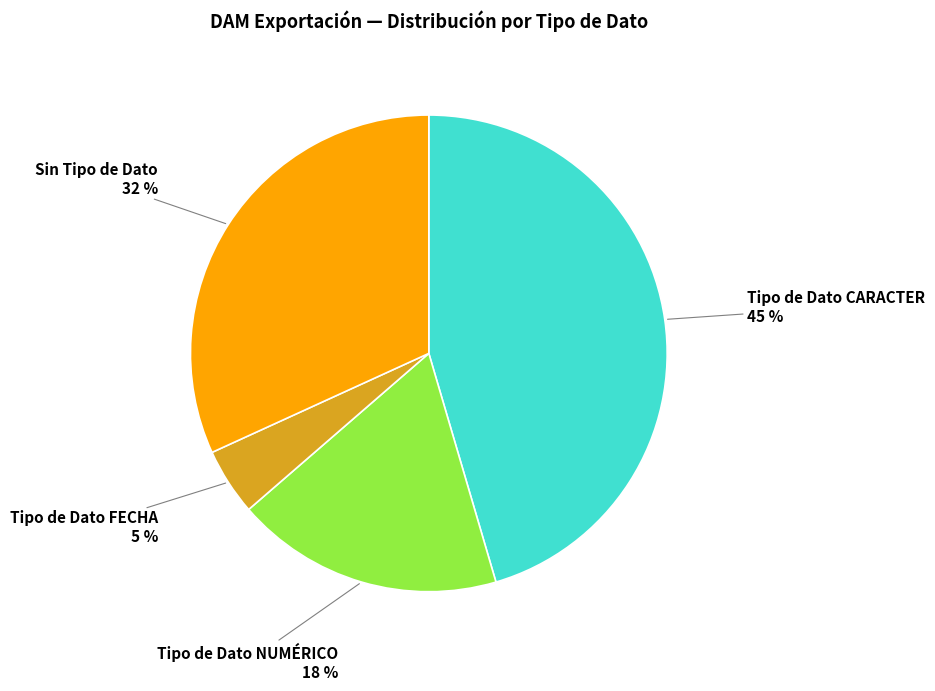

Is the sum of Tipo de Dato FECHA and Sin Tipo de Dato greater than half?

No